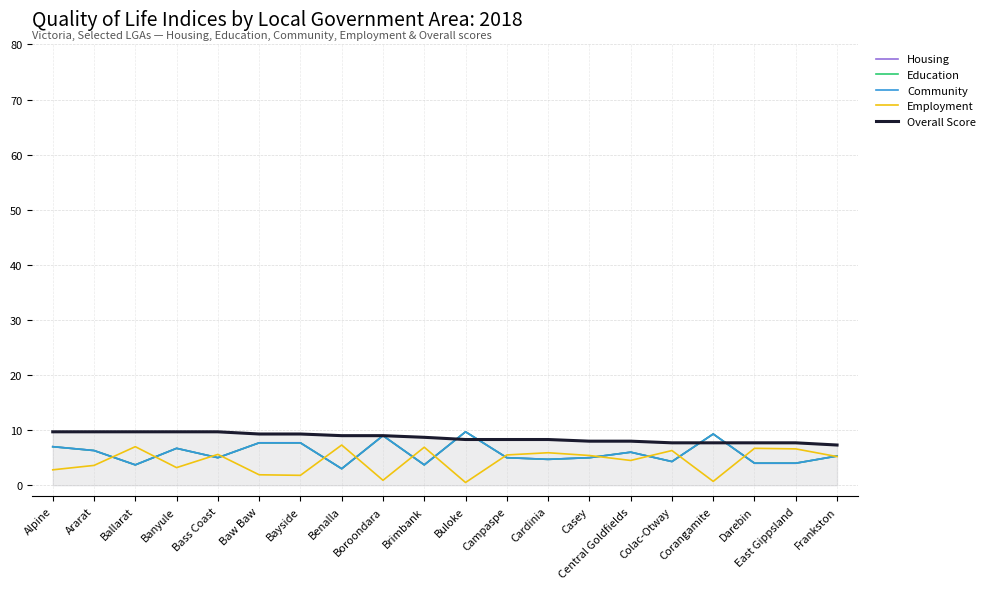

What is the difference between the highest and lowest values at Casey?

3.0